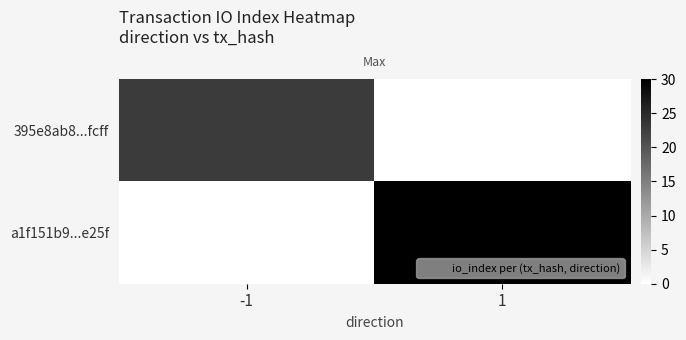

How many values in the 395e8ab8...fcff series are below 23?

1